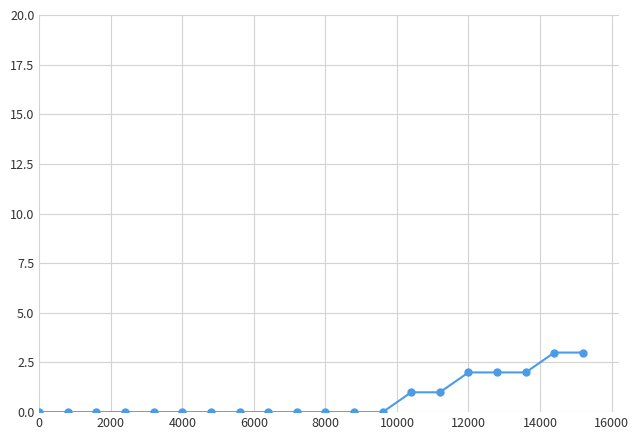

What is the maximum value shown in the chart?

3